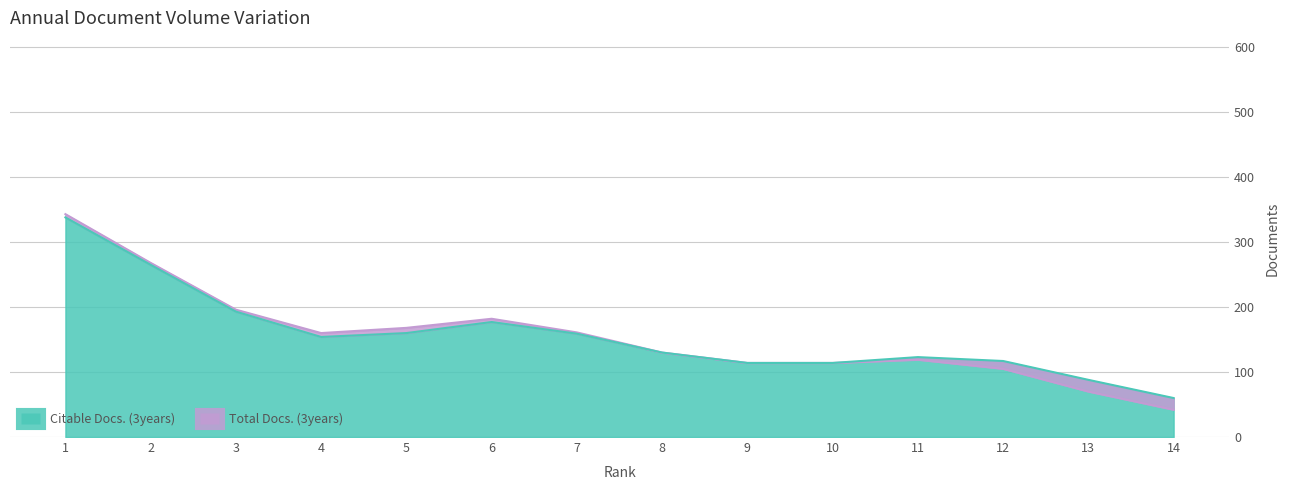

What is the highest value of the Citable Docs. (3years) series?

338